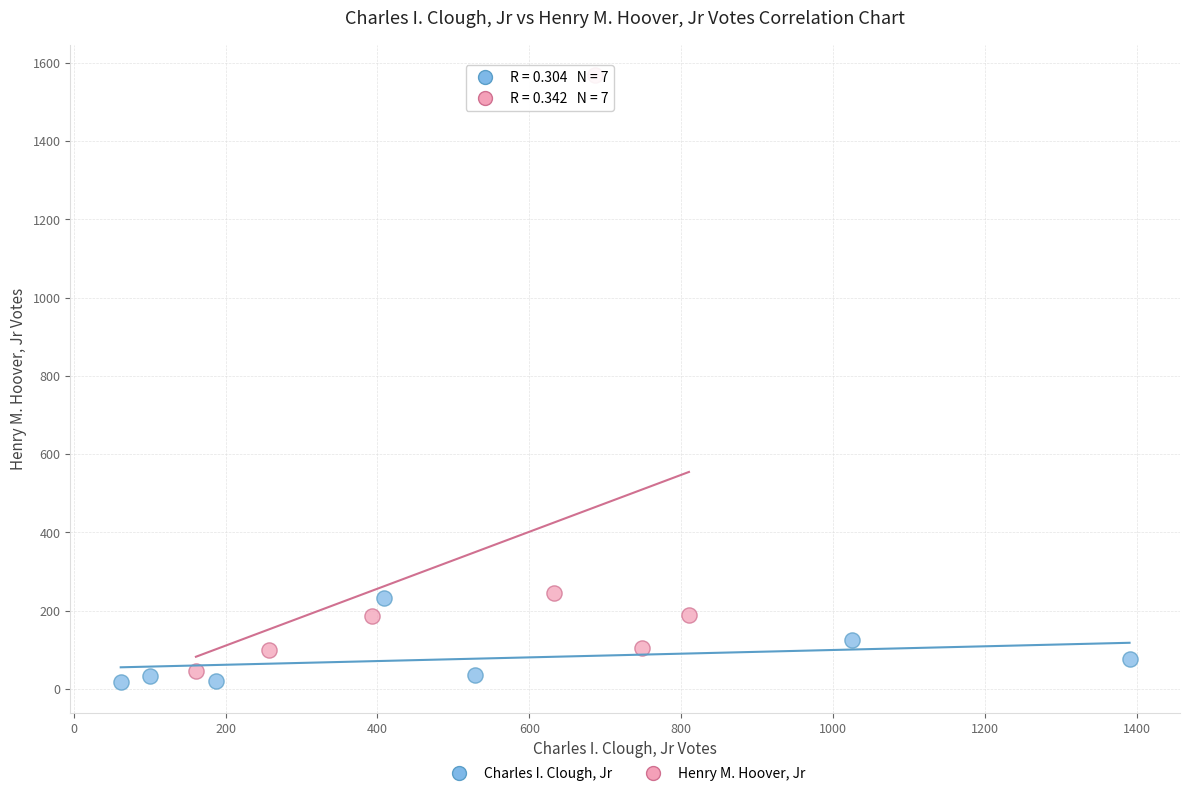

Which series contains the highest Y value?

Henry M. Hoover, Jr